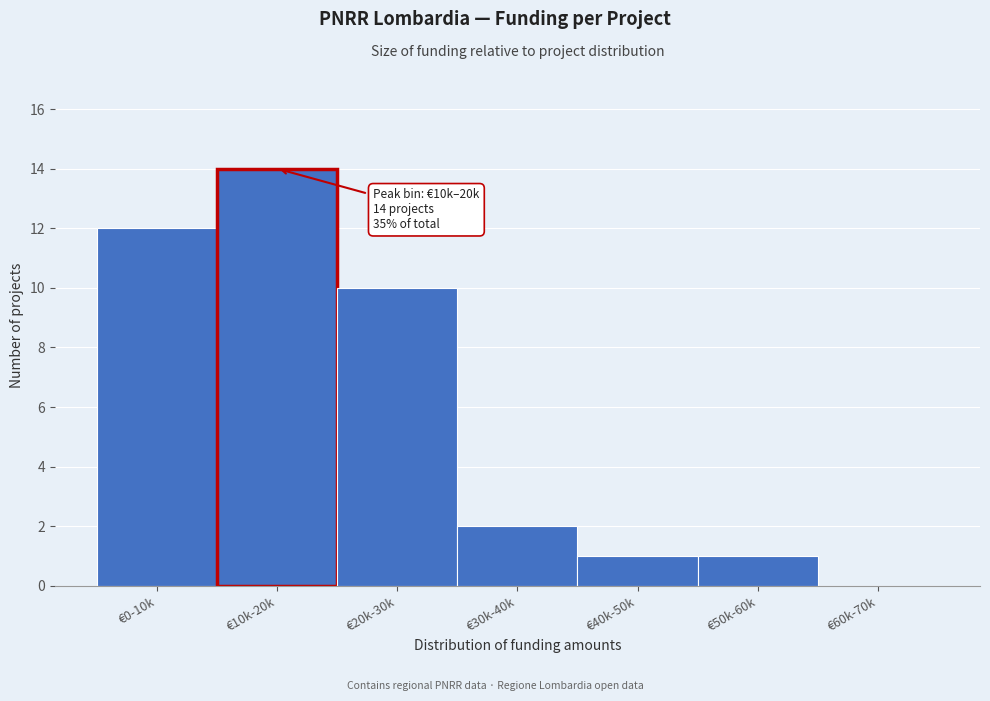

Reading left to right, extract all data points from this chart.

€0-10k=12	€10k-20k=14	€20k-30k=10	€30k-40k=2	€40k-50k=1	€50k-60k=1	€60k-70k=0